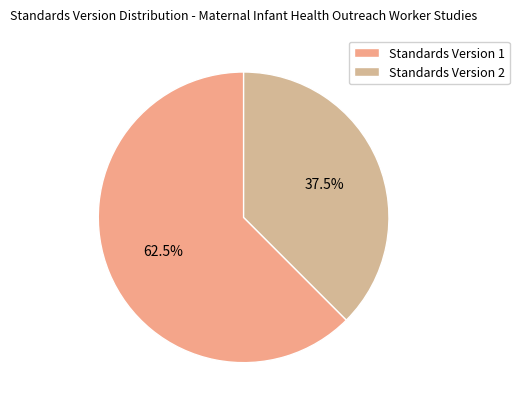

To the nearest percent, what is the average slice percentage?

50%